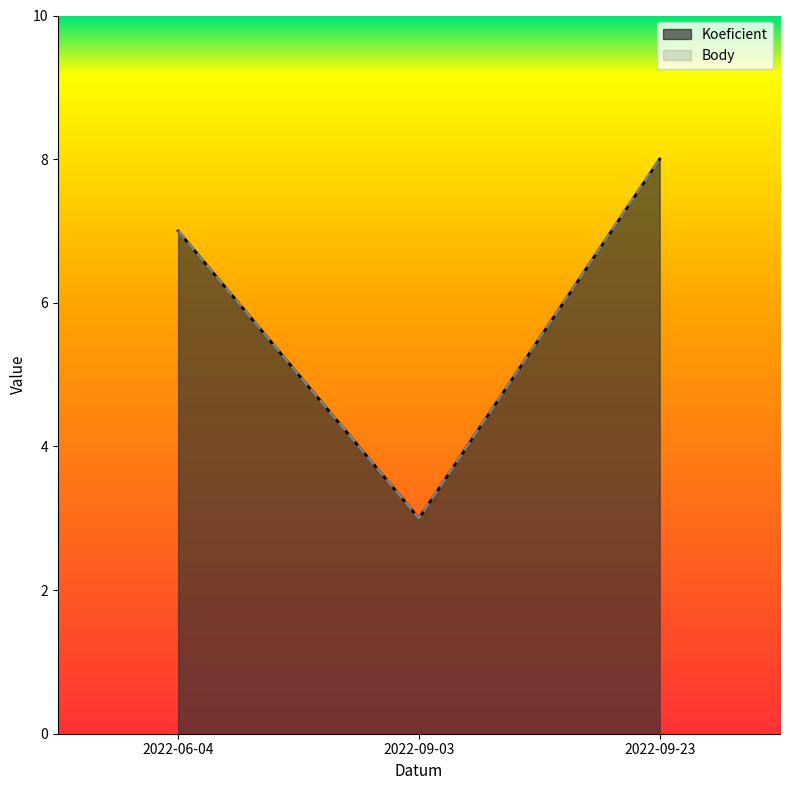

Rank the series at 2022-06-04 from highest to lowest value.

Koeficient, Body